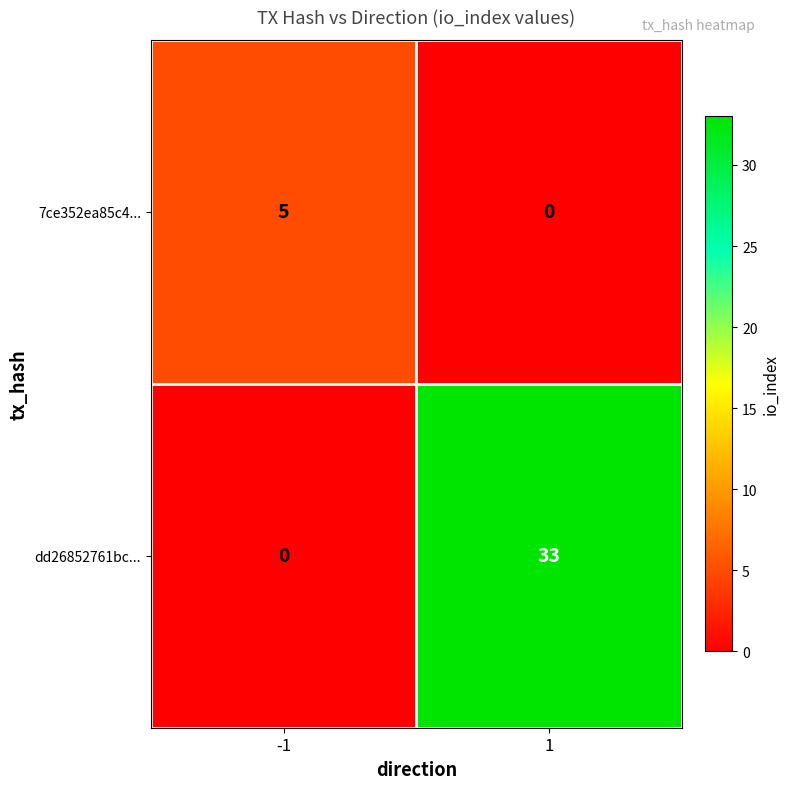

Reading right to left, extract all data points from this chart.

7ce352ea85c4...: 1=0	-1=5
dd26852761bc...: 1=33	-1=0